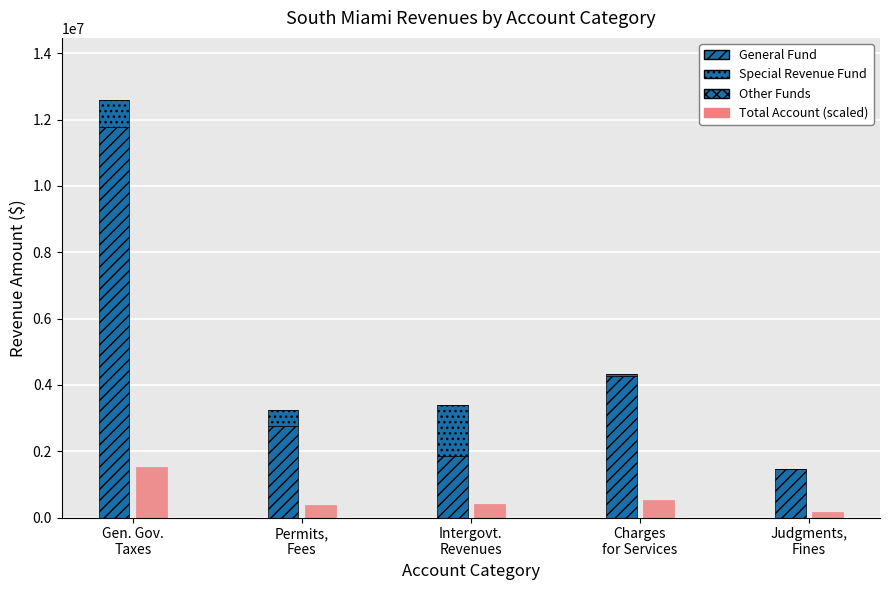

What is the difference between the maximum and second lowest values in the General Fund series?

9941819.0